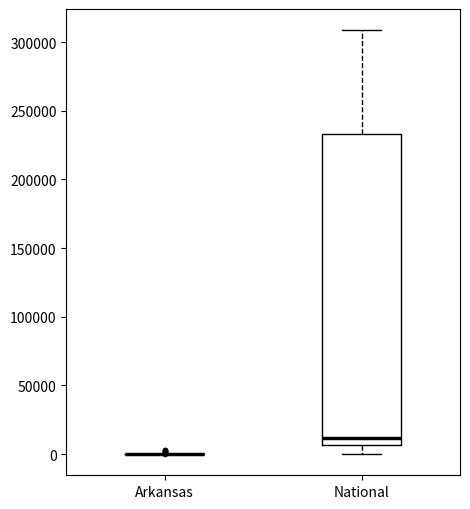

Reading left to right, read every box against the y-axis: the position of its median line, the range the box covers, and the ends of its whiskers. The values are not printed on the chart, so give them approximately, as read against the axis.

Arkansas: box collapsed to a line at 0, whiskers 0 to 0
National: median 10000, box 5000 to 235000, whiskers 0 to 310000